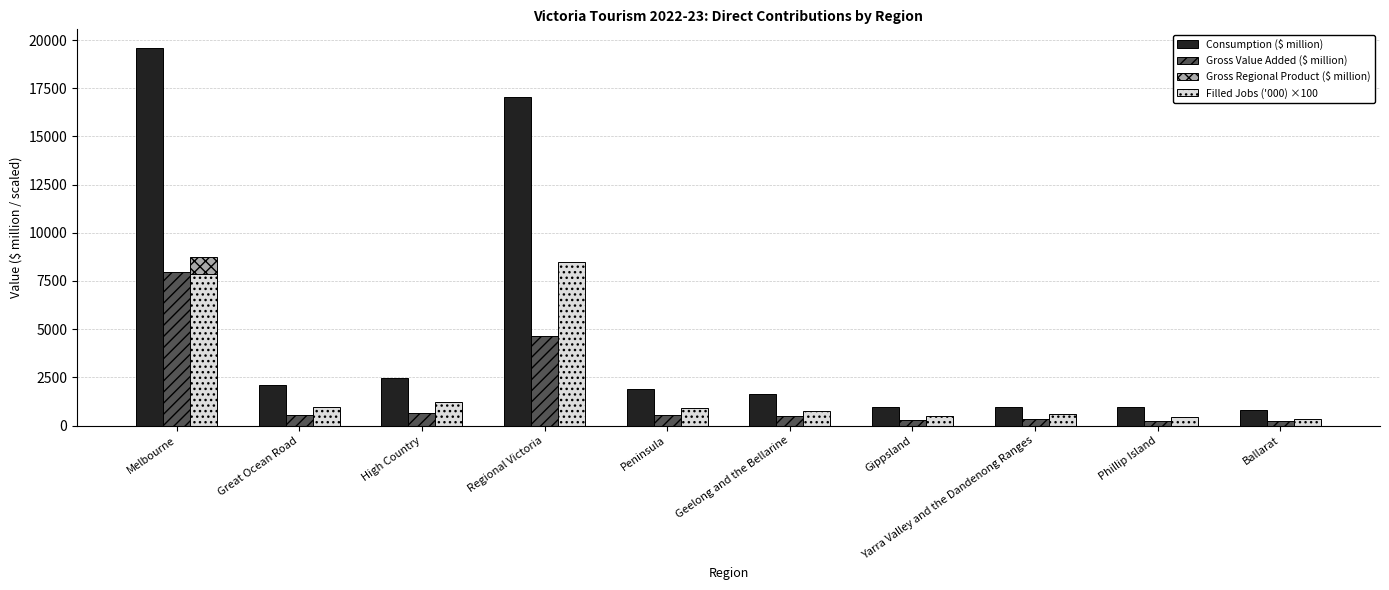

Does the chart contain stacked bars?

No